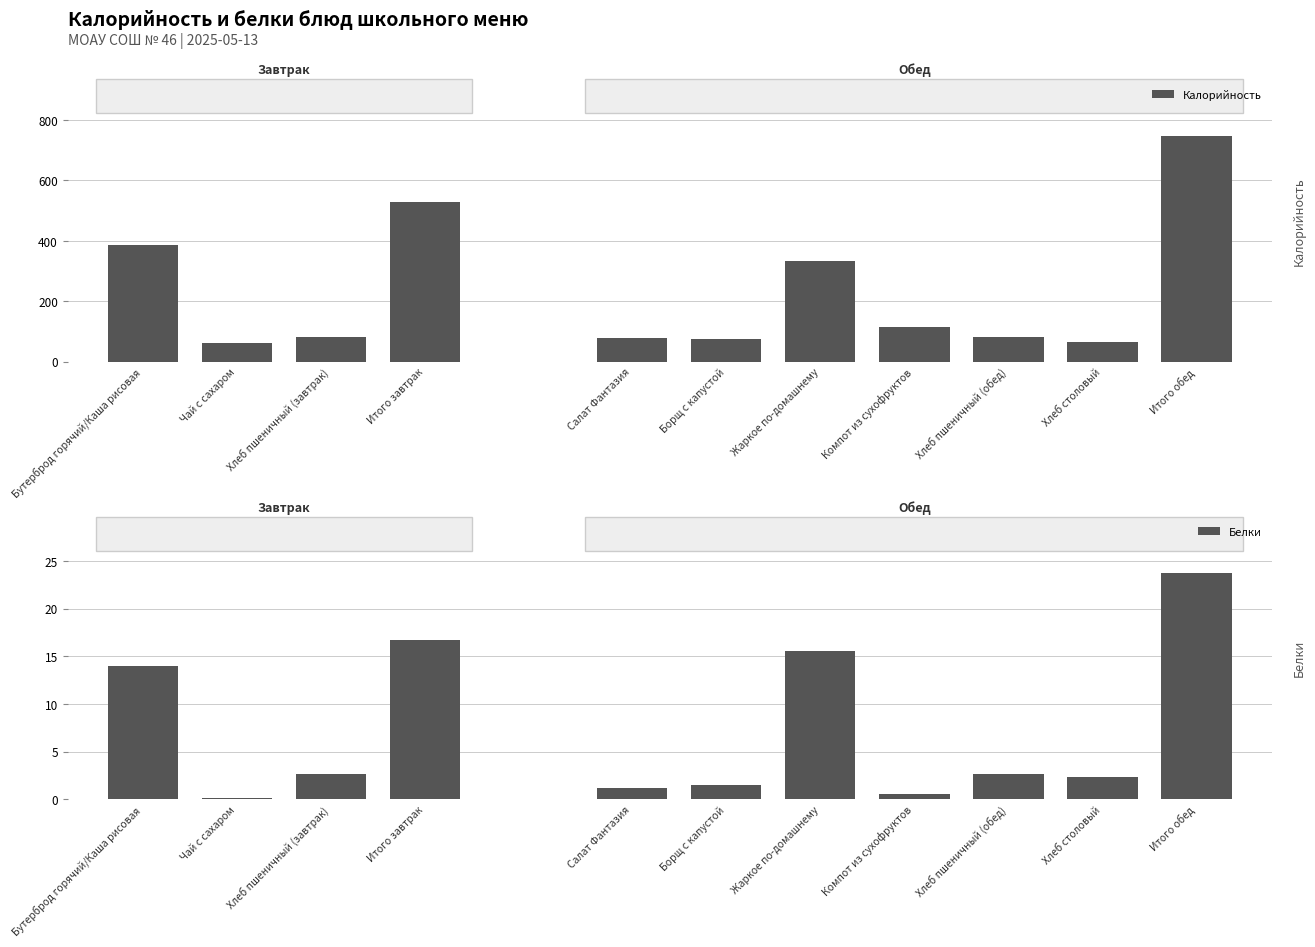

What is the total value across all series at Итого завтрак?

544.9